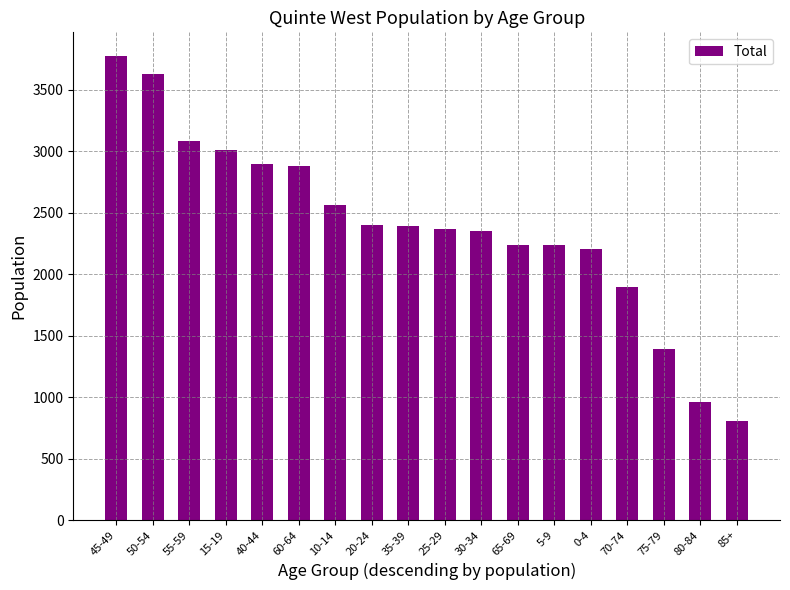

How many distinct data groups are displayed?

1